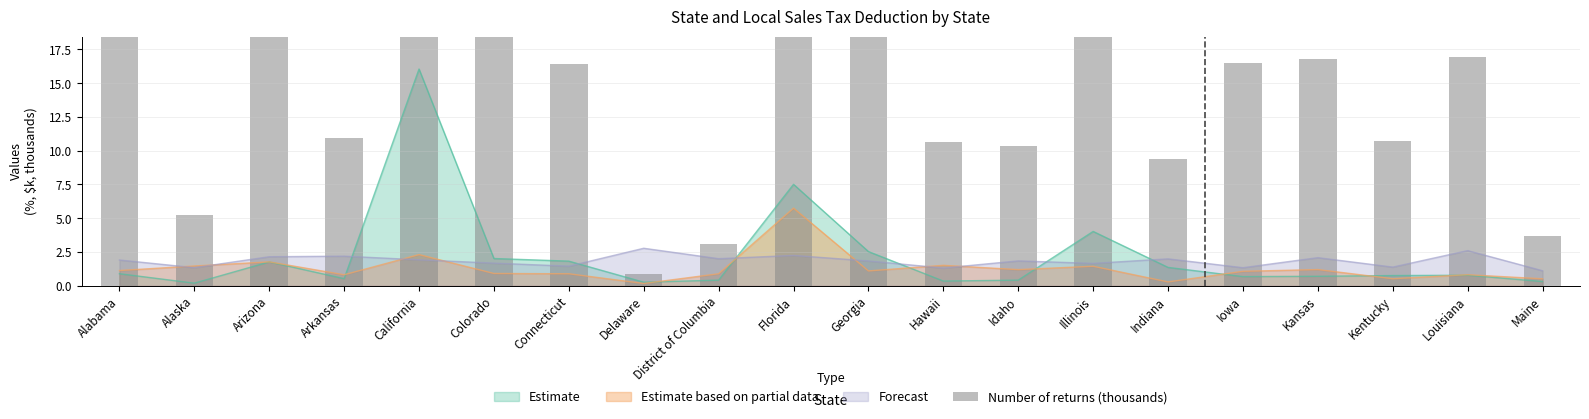

At which label does the data first exceed 16?

Alabama